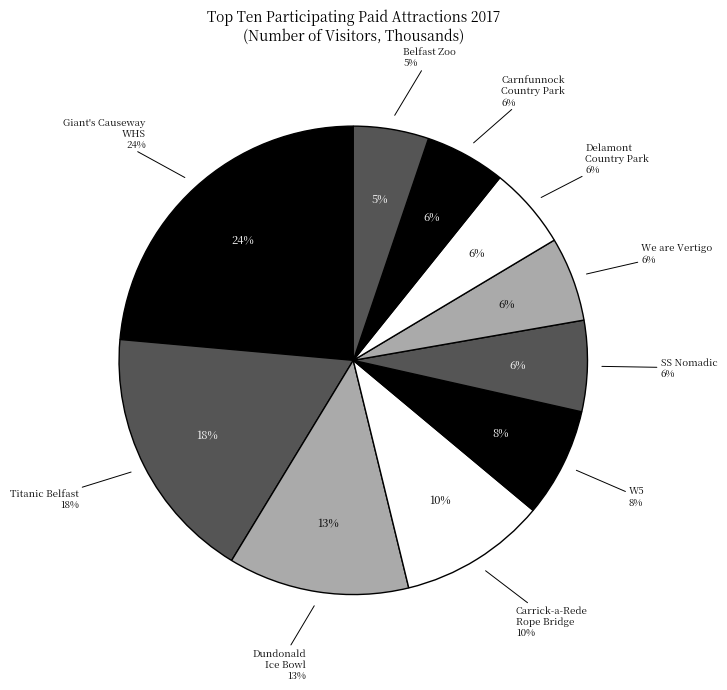

How many slices are in this pie chart?

10